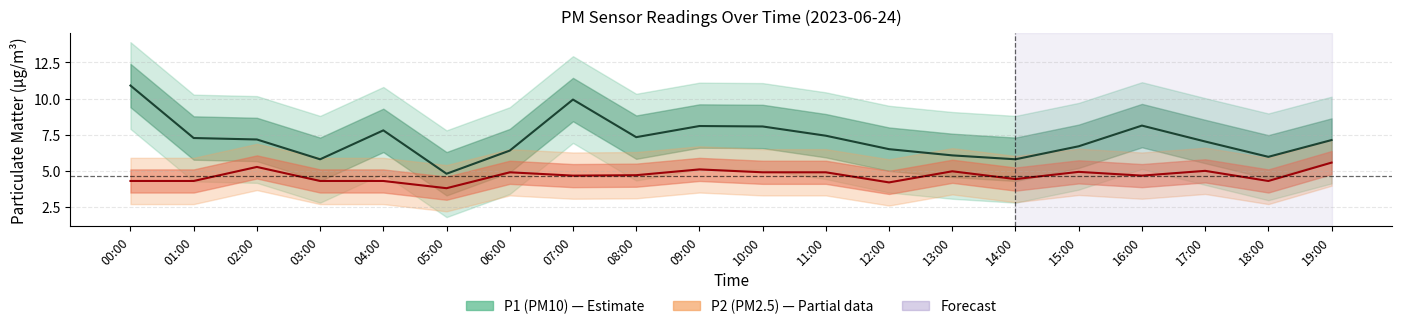

Count the number of data series in this chart.

2